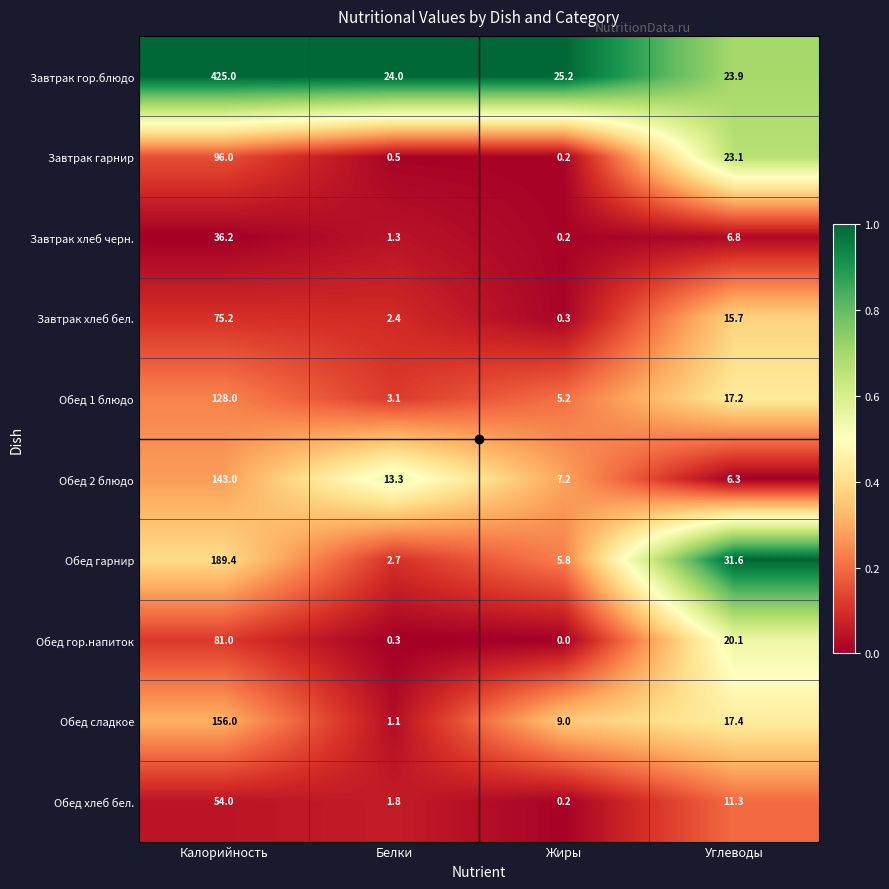

At which label does Обед 2 блюдо first exceed 13?

Калорийность